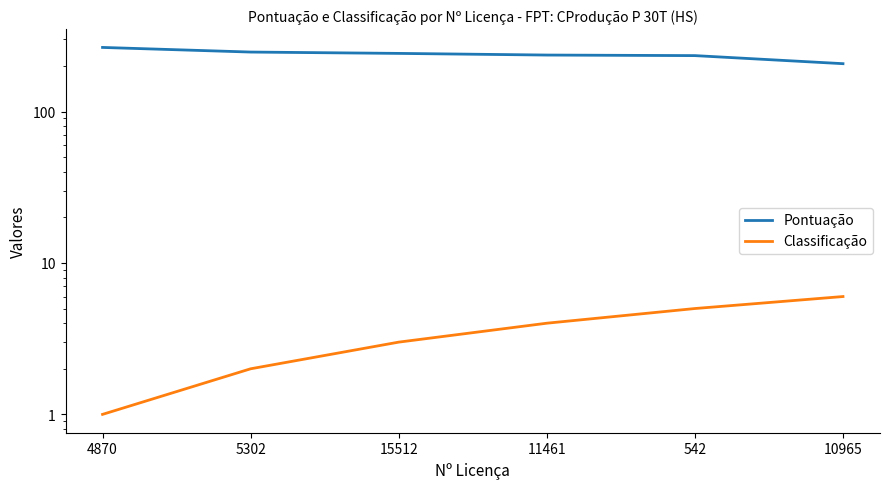

What are all the series names shown in the legend?

Pontuação, Classificação